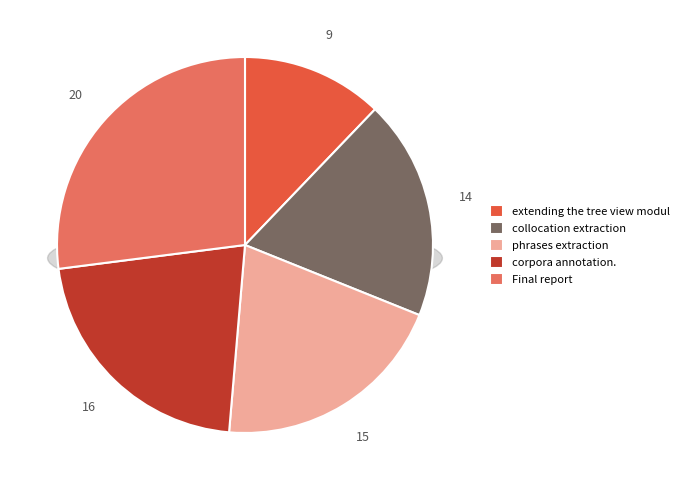

Is there any slice that represents more than half of the pie?

No